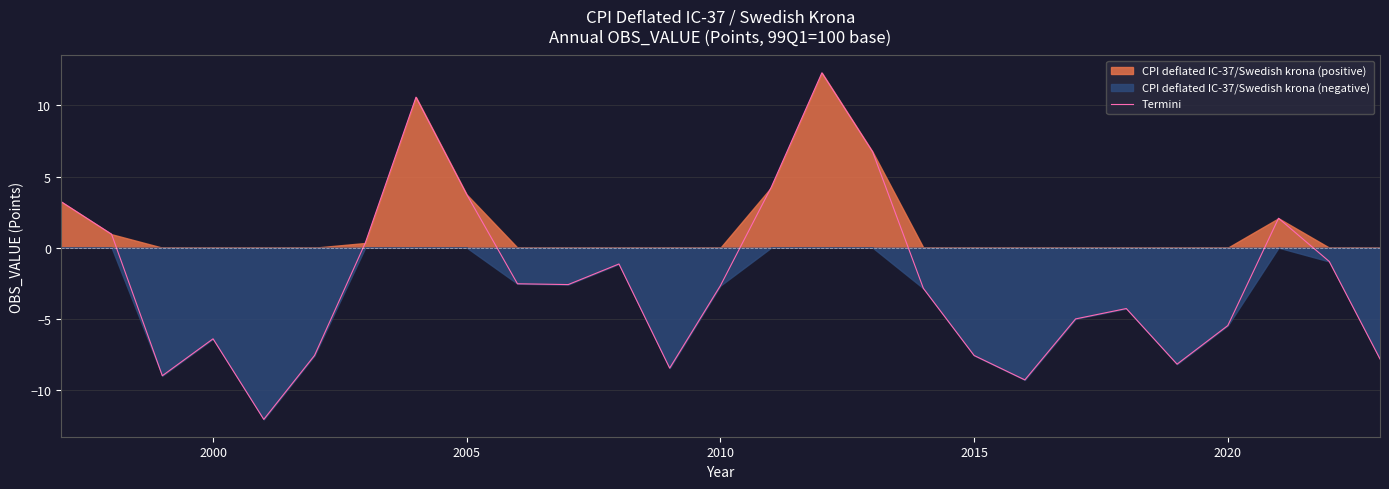

Reading right to left, transcribe all the data shown in this chart.

-7.8	-1.0	2.1	-5.5	-8.2	-4.3	-5.0	-9.3	-7.6	-2.9	6.7	12.3	4.2	-2.7	-8.5	-1.1	-2.6	-2.5	3.7	10.6	0.3	-7.6	-12.1	-6.4	-9.0	0.9	3.2